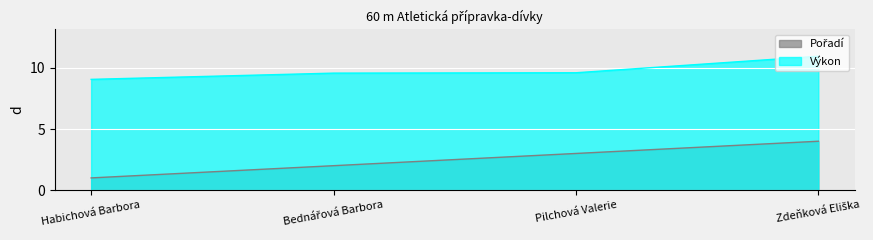

Reading left to right, list all the values displayed in this chart.

Pořadí: Habichová Barbora=1.0	Bednářová Barbora=2.0	Pilchová Valerie=3.0	Zdeňková Eliška=4.0
Výkon: Habichová Barbora=9.1	Bednářová Barbora=9.6	Pilchová Valerie=9.6	Zdeňková Eliška=10.9